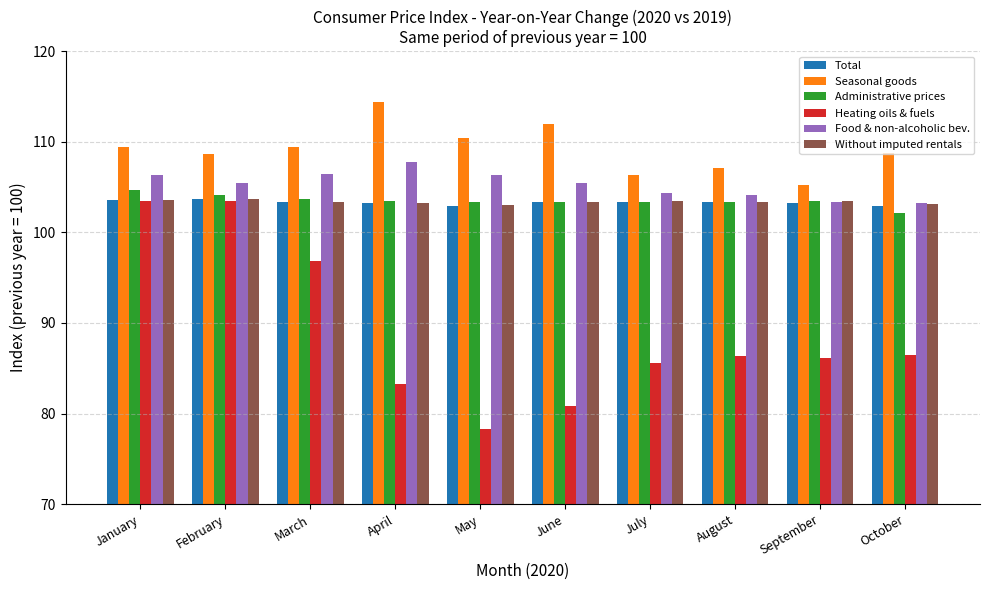

How many data points does each series have?

10